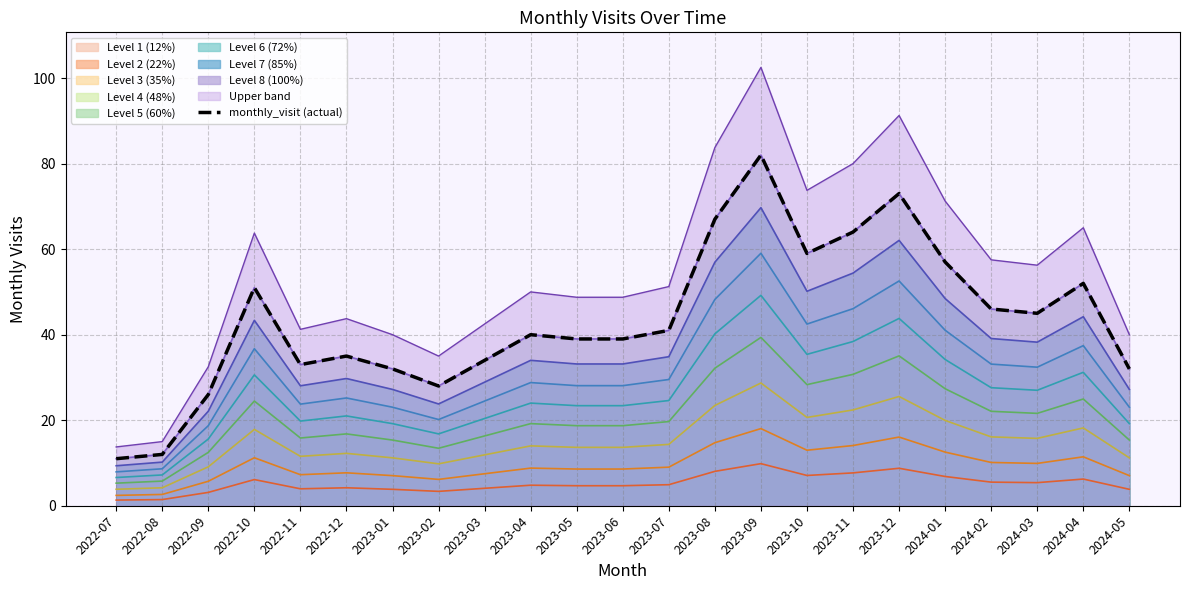

The Level 3 (35%) series shows 5.8 at 2024-03. True or false?

False